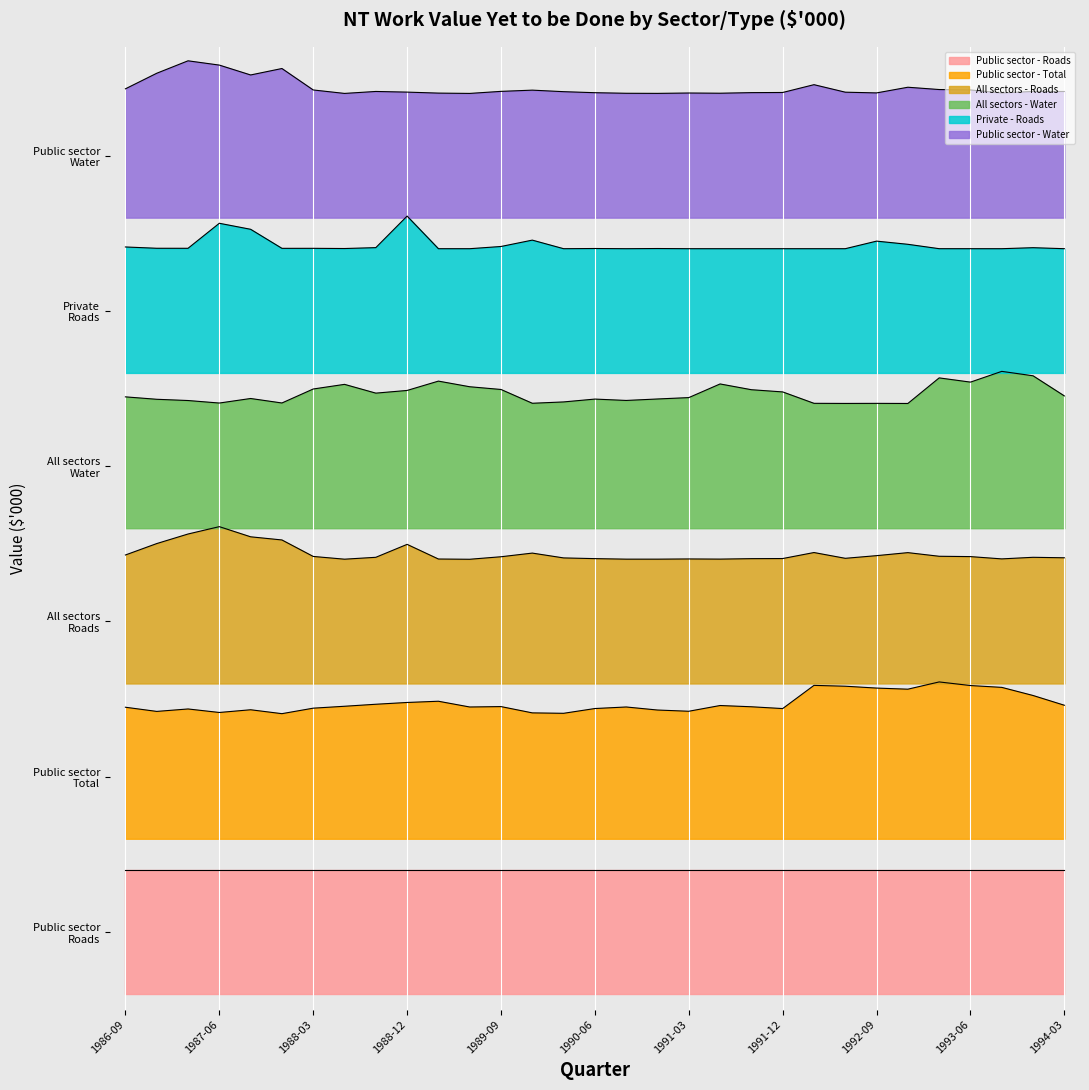

What is the smallest value displayed?

1.8